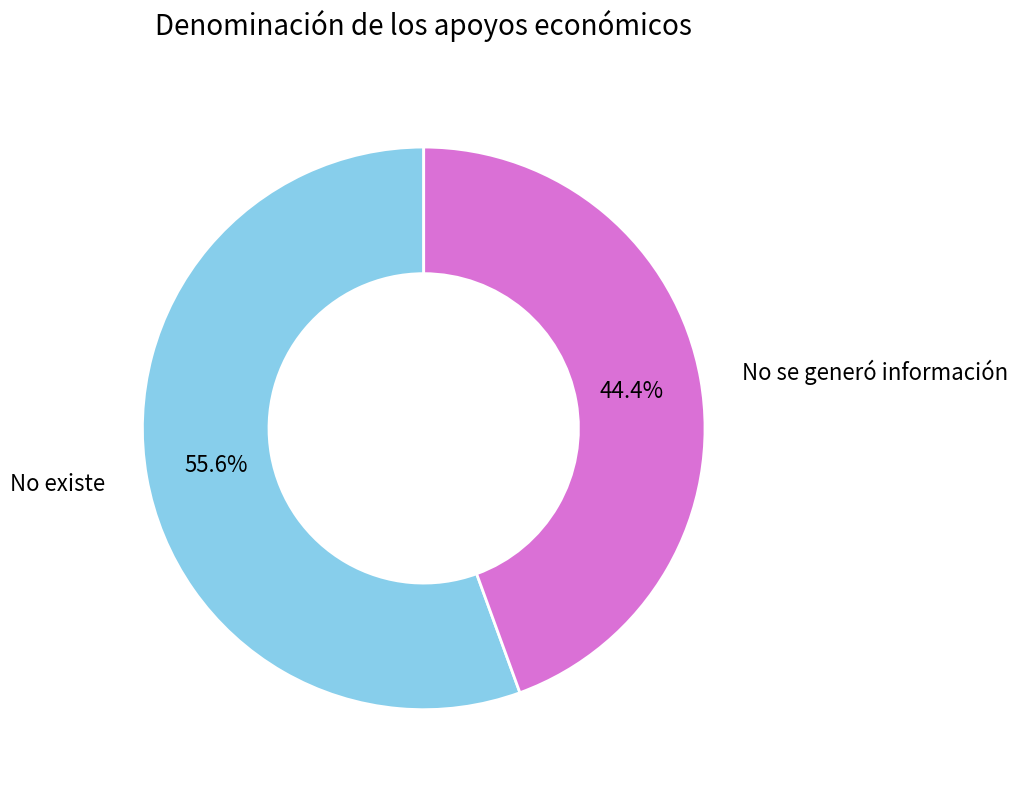

What percentage is the No se generó información slice, to the nearest percent?

44%